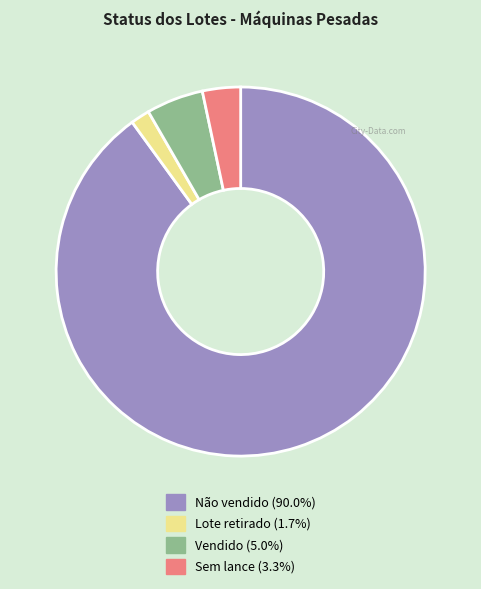

What is the ratio of the value at Não vendido to the value at Vendido?

18.0